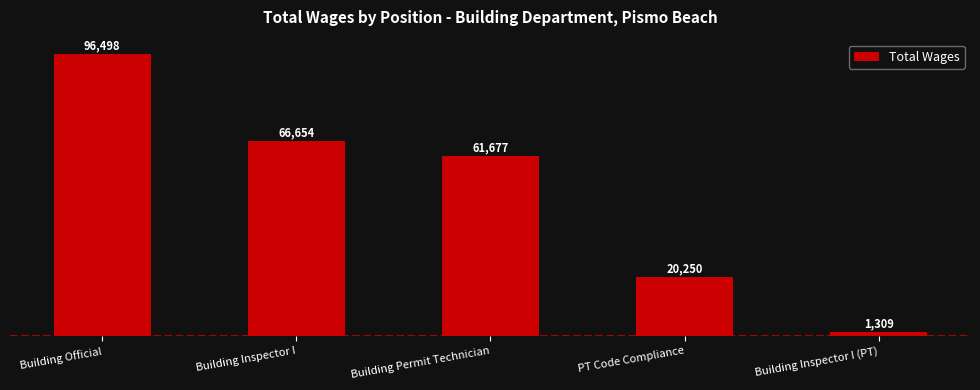

What is the average value?

49278